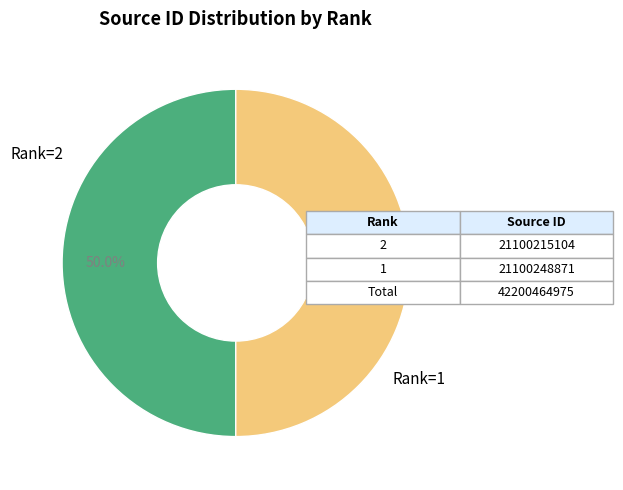

What is the ratio of the value at Rank=2 to the value at Rank=1?

1.0